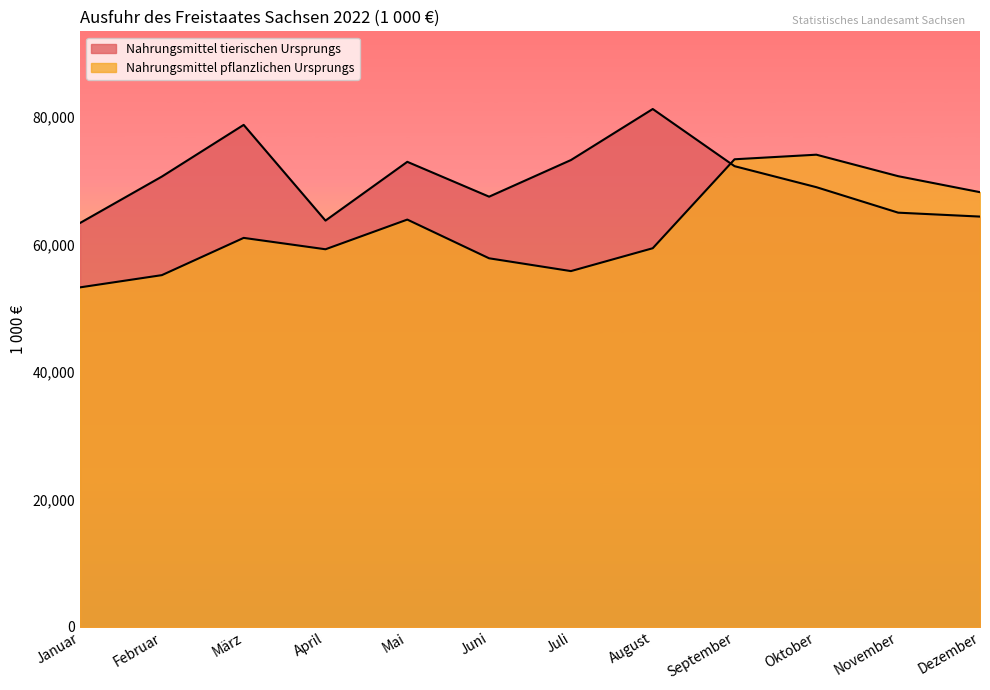

What is the value of the Nahrungsmittel tierischen Ursprungs point at the 7th from the left?

73246